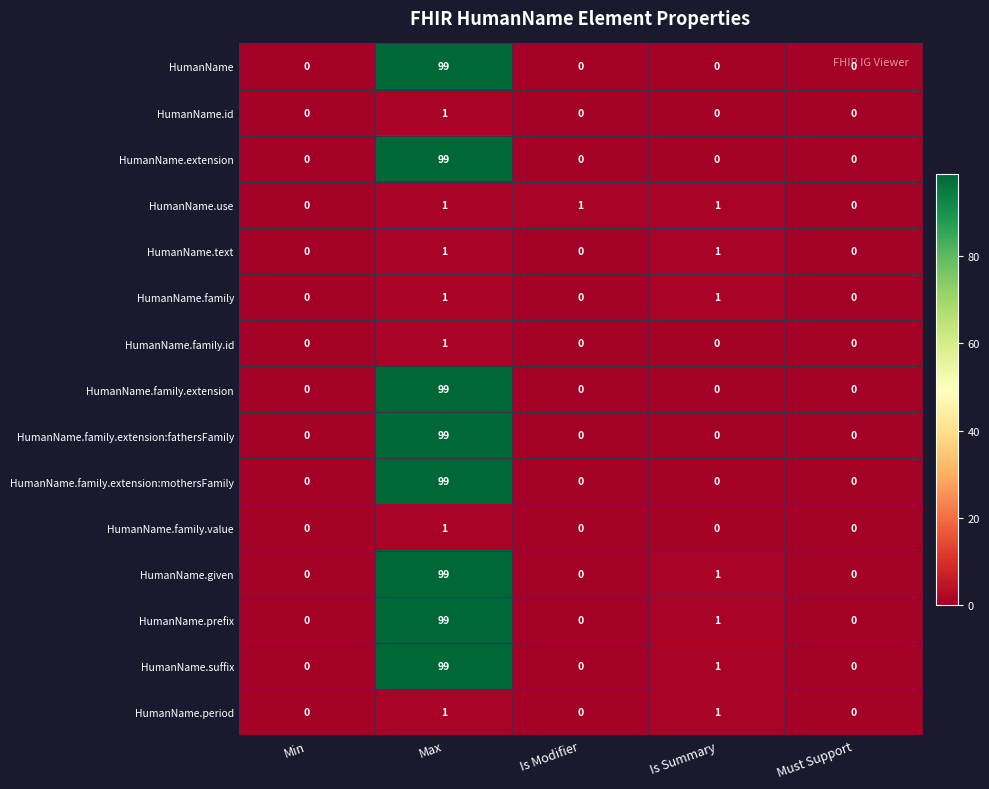

Is it true that HumanName.extension equals 0 at Is Modifier?

True